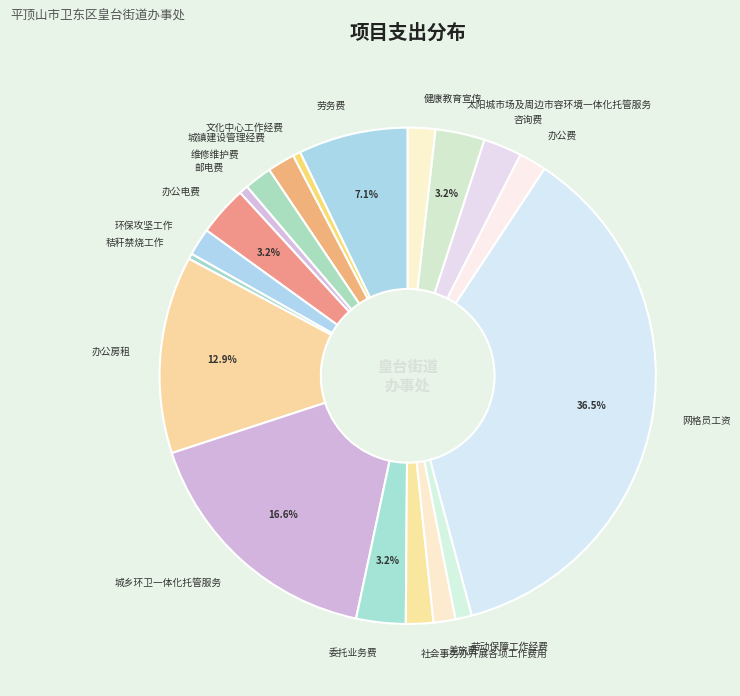

What is the ratio of the value at 城乡环卫一体化托管服务 to the value at 太阳城市场及周边市容环境一体化托管服务?

5.2